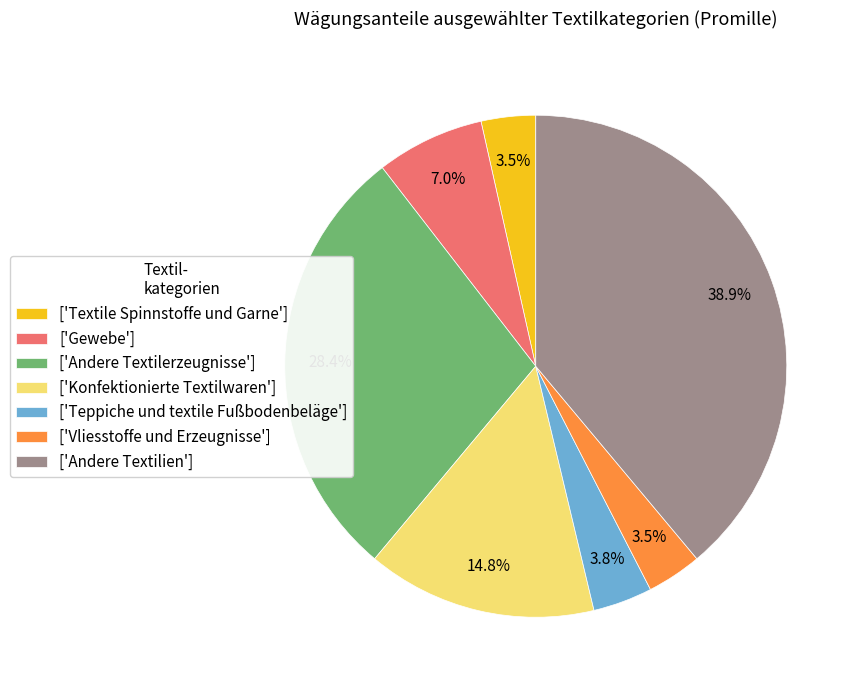

Which slice is the largest?

['Andere Textilien']